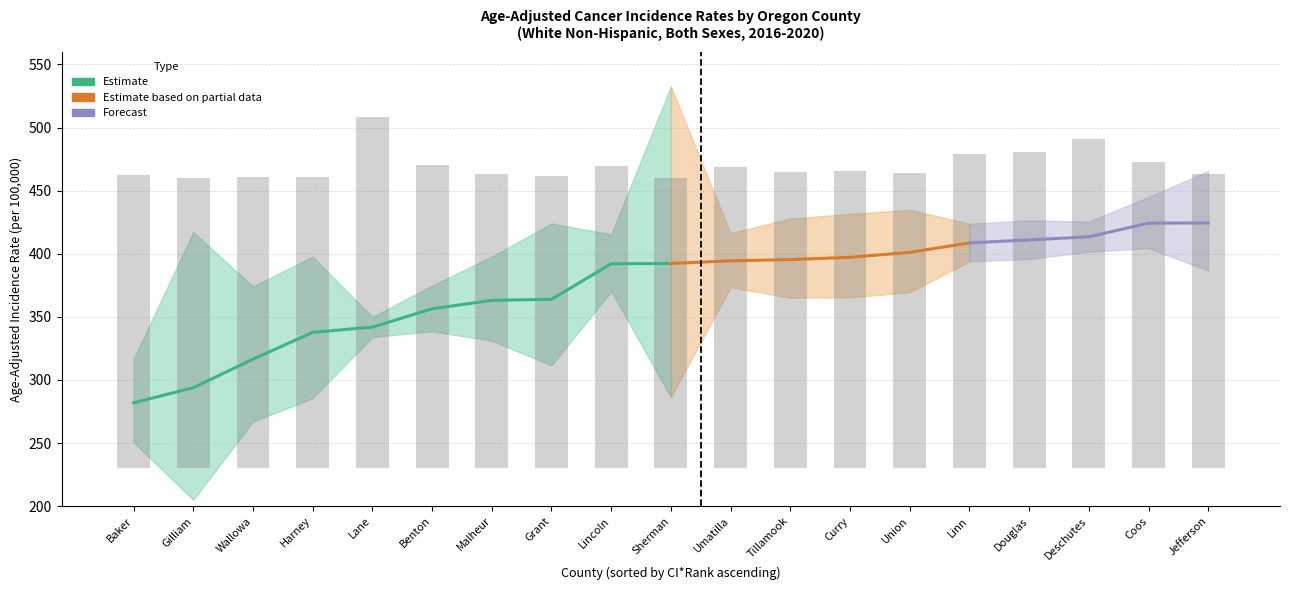

The Age-Adjusted Rate series shows 222.2 at Tillamook. True or false?

False